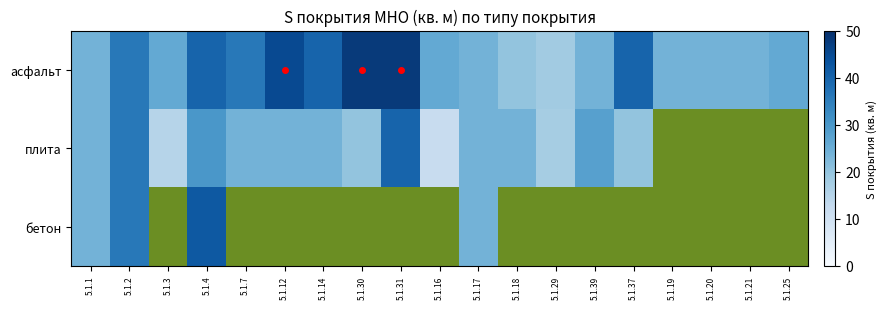

Rank the series by their average value, from lowest to highest.

бетон, плита, асфальт